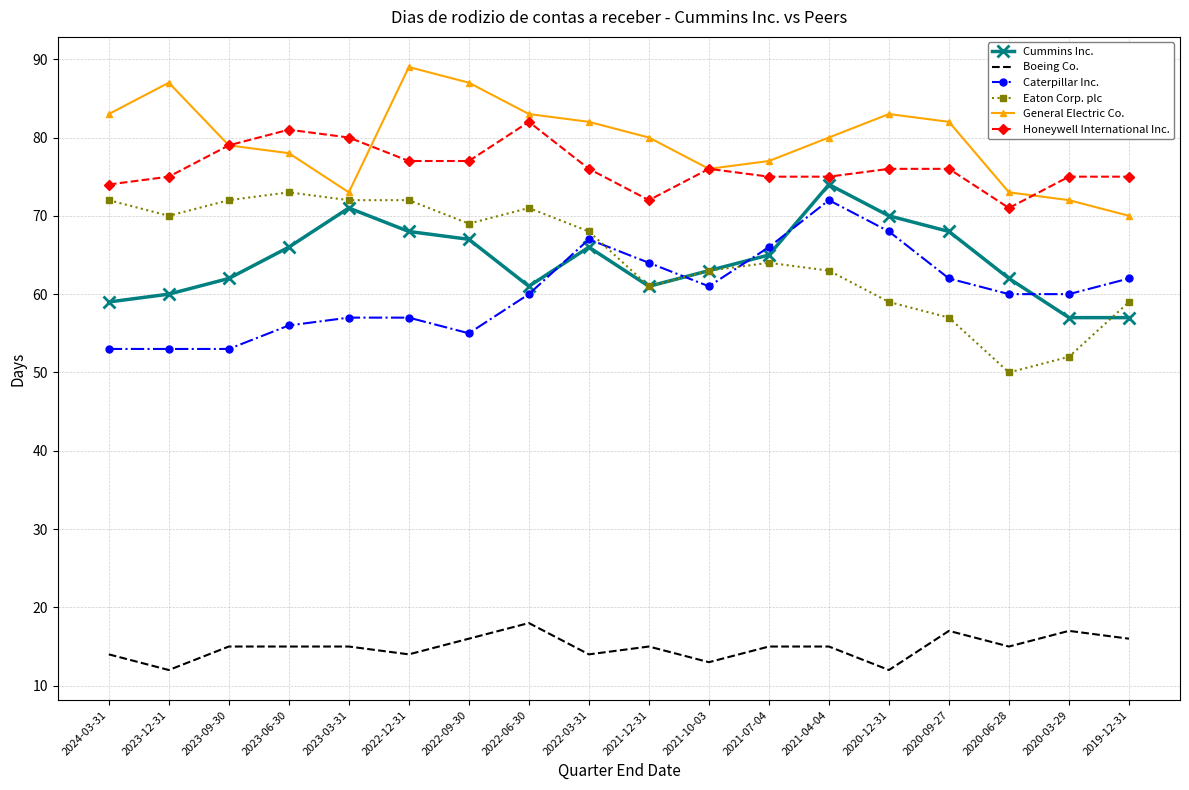

What position from the left is 2023-03-31?

5